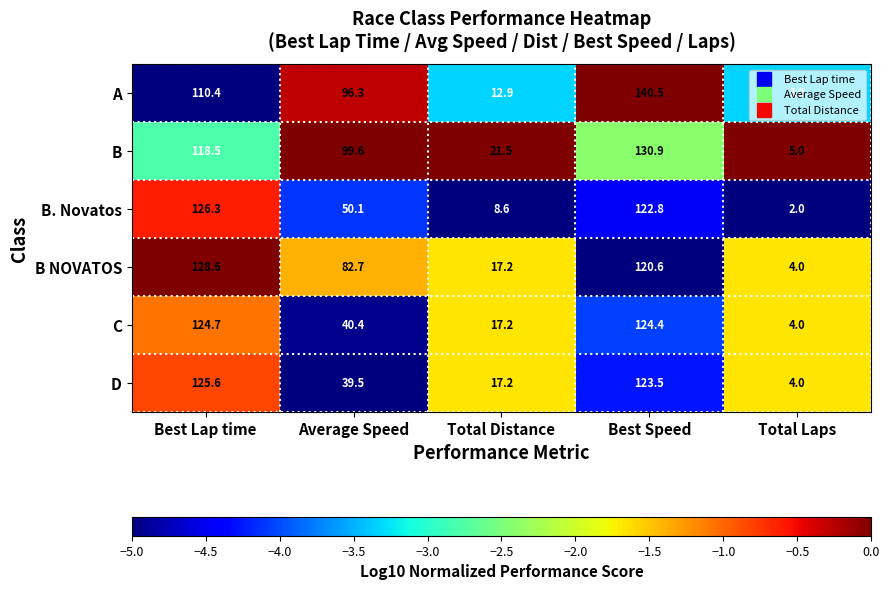

Rank the categories by C value from highest to lowest.

Best Lap time, Best Speed, Average Speed, Total Distance, Total Laps